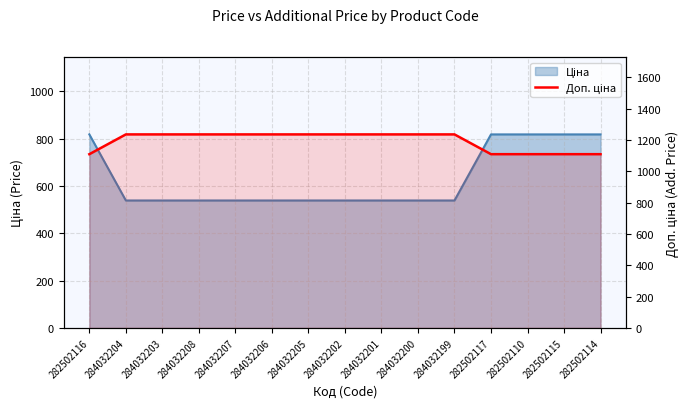

How many data points are less than 1235?

5